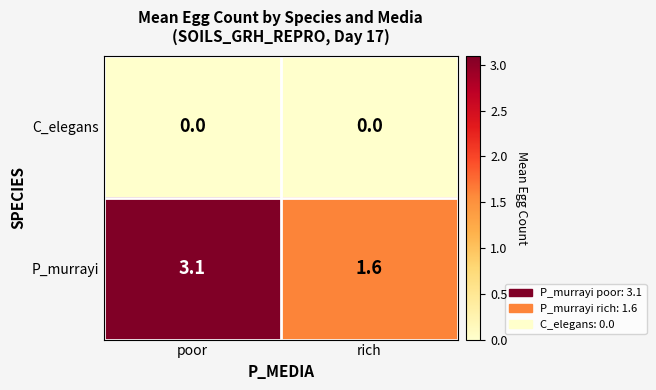

Which series has the widest spread of values?

P_murrayi